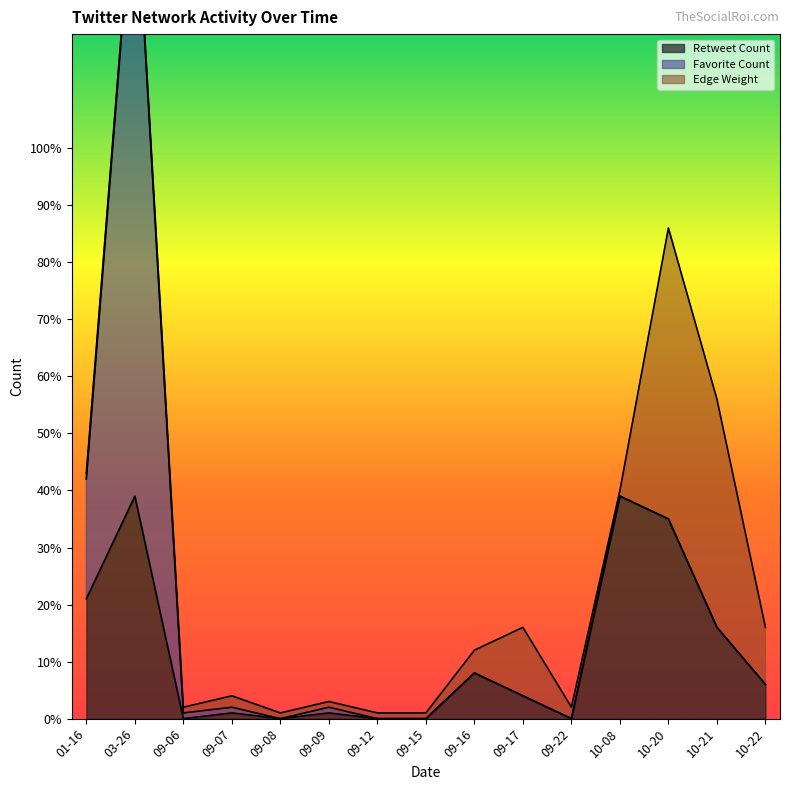

Is it true that Retweet Count equals 0 at 09-15?

True